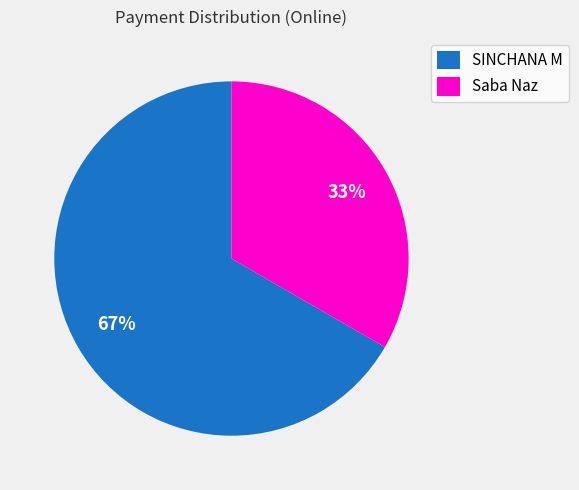

To the nearest percent, what percentage of the pie is SINCHANA M?

67%